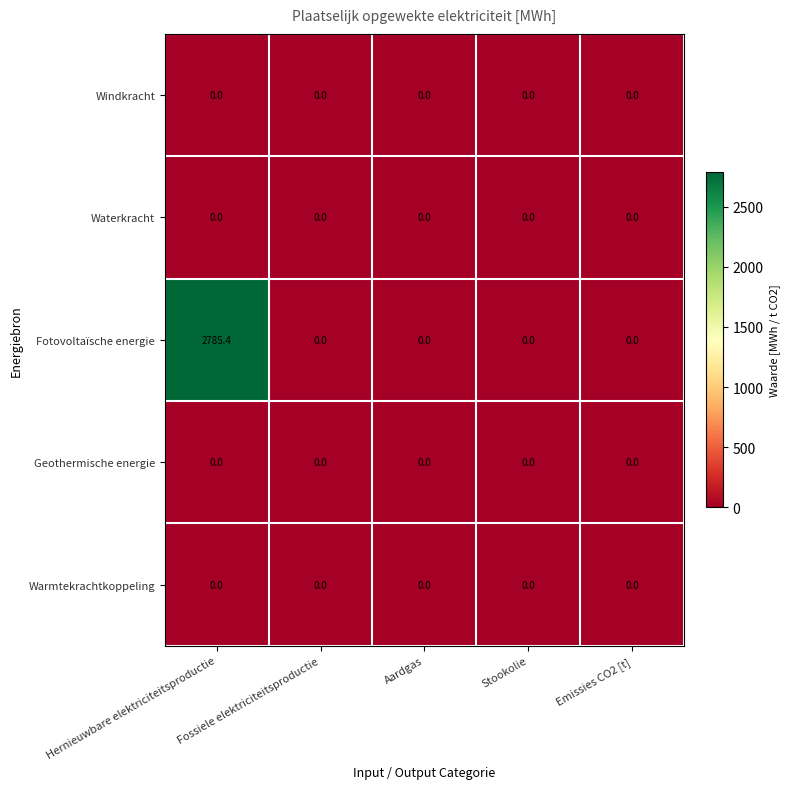

Which series has the largest total across all categories?

Fotovoltaïsche energie